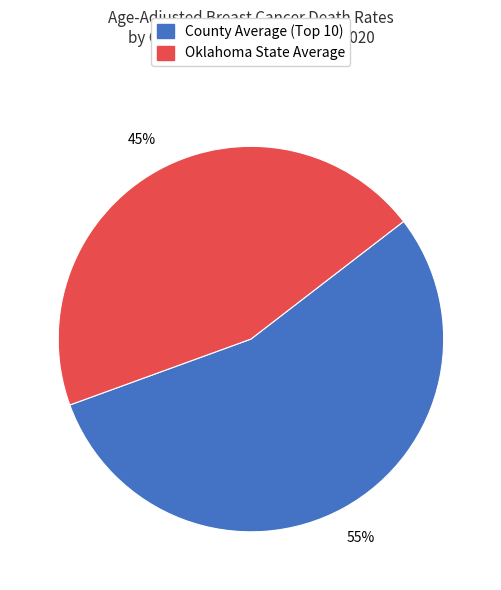

To the nearest percent, what is the difference between the largest and smallest slice percentages?

10%